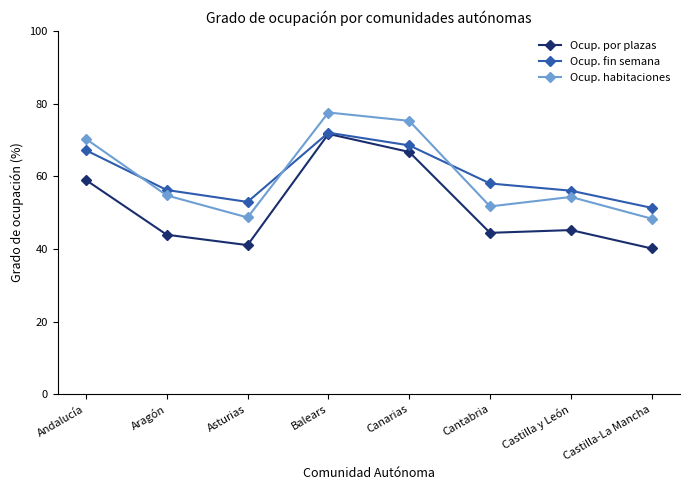

Which series has the largest range (max minus min)?

Ocup. por plazas